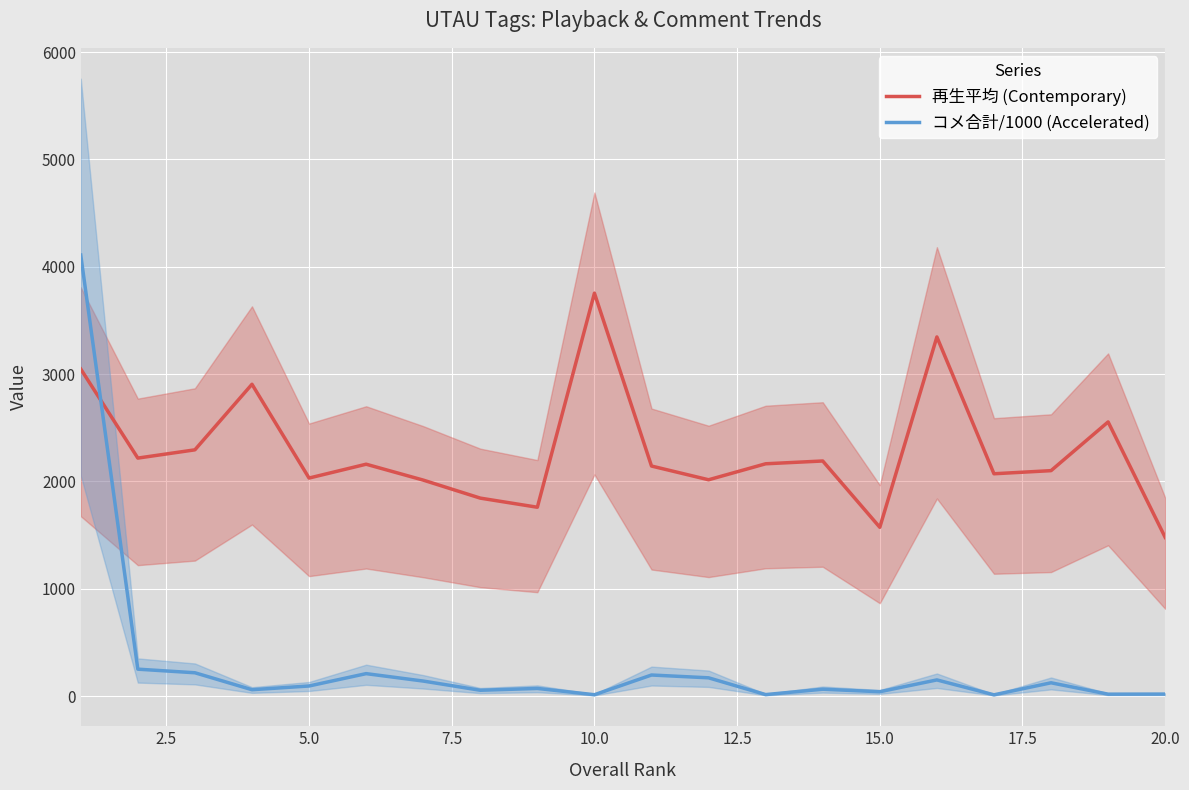

Reading right to left, list all the values displayed in this chart.

再生平均 (Contemporary): 1478.0	2554.0	2100.0	2071.0	3346.0	1572.0	2190.0	2164.0	2015.0	2143.0	3754.0	1759.0	1844.0	2012.0	2160.0	2031.0	2905.0	2294.0	2217.0	3047.0
コメ合計/1000 (Accelerated): 18.0	17.1	123.2	11.1	149.9	39.8	63.4	13.2	169.5	195.6	11.9	70.6	53.5	139.3	208.5	93.3	58.7	216.6	250.1	4109.1